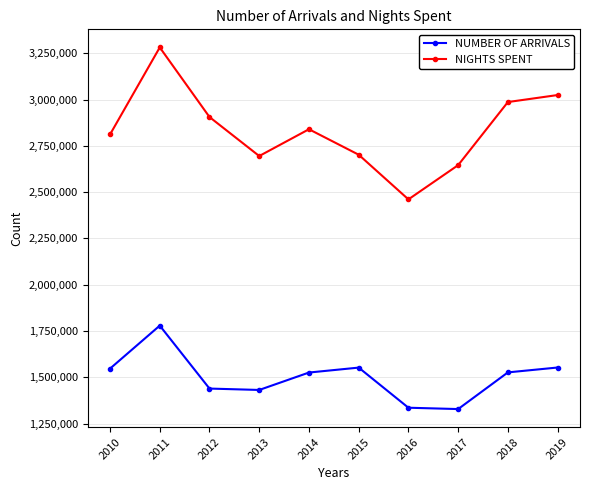

Which label corresponds to the largest value in the chart?

2011